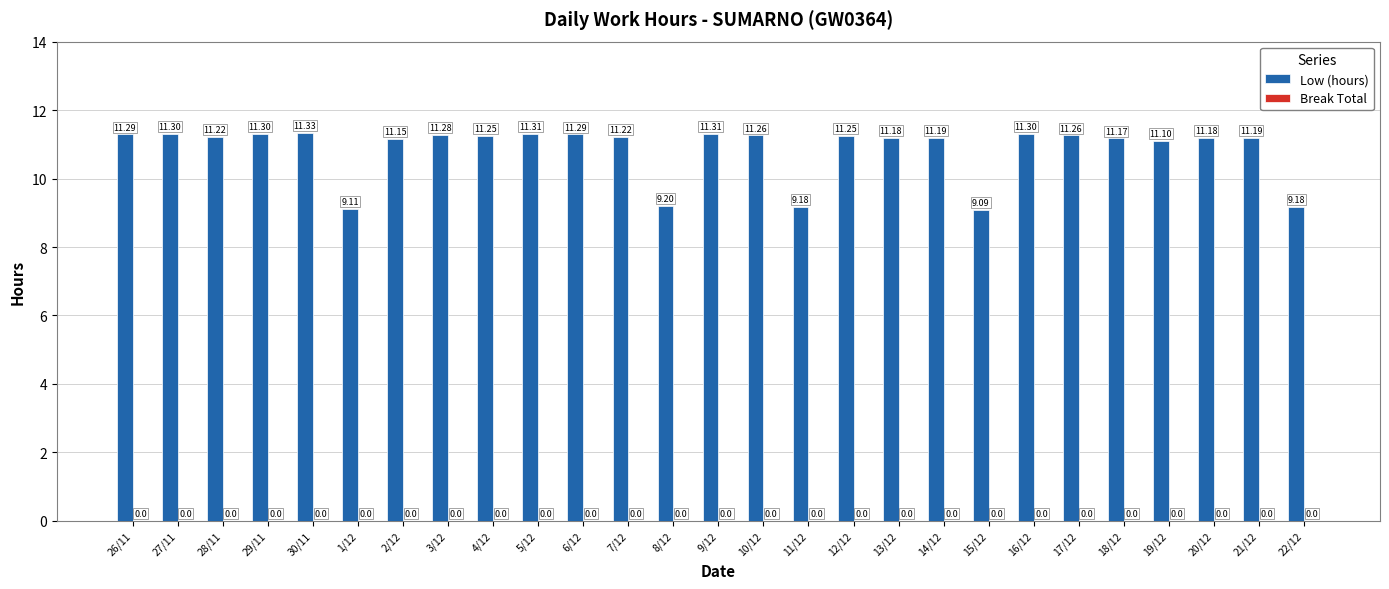

What is the change in value from 8/12 to 18/12?

+2.0